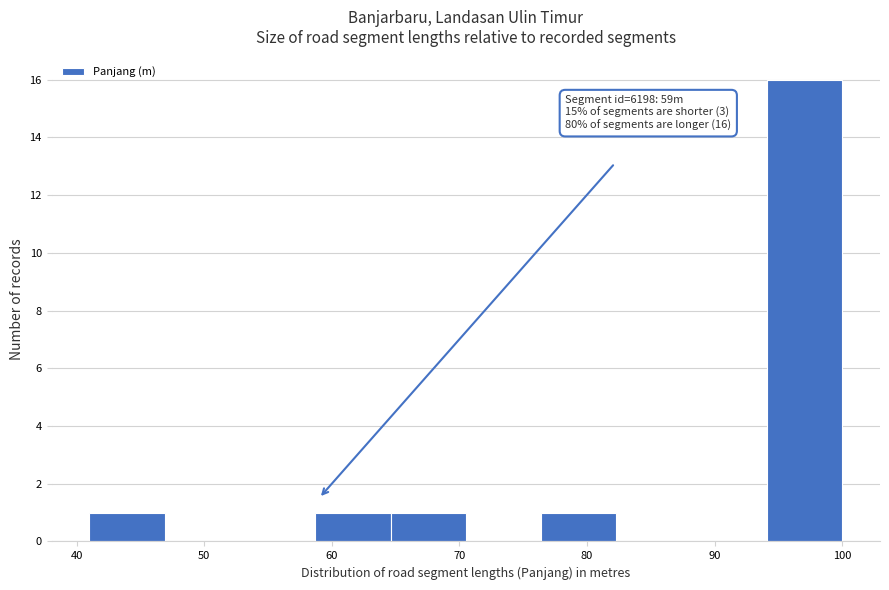

Which range on the x-axis has the tallest bar?

94.1 to 100.0